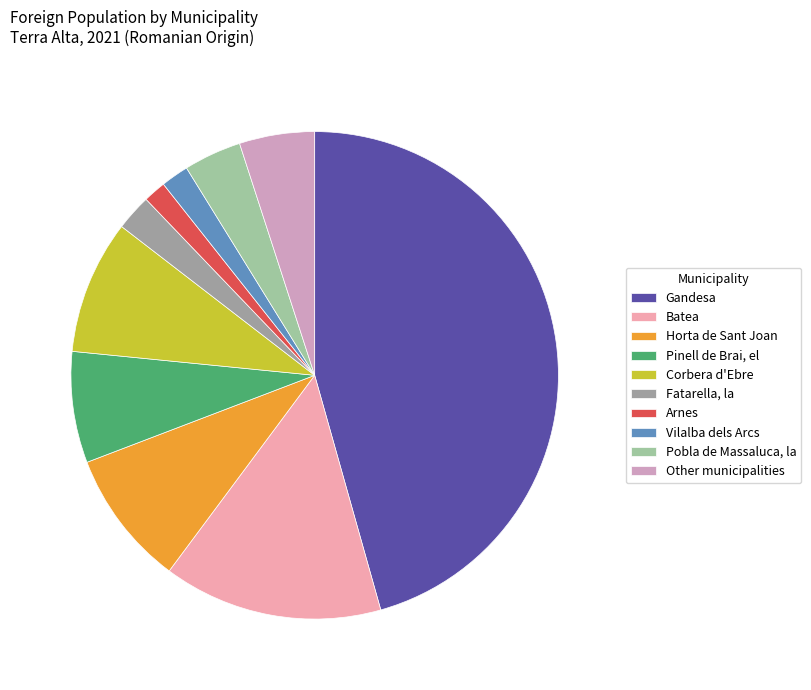

How many segments does this pie chart have?

10